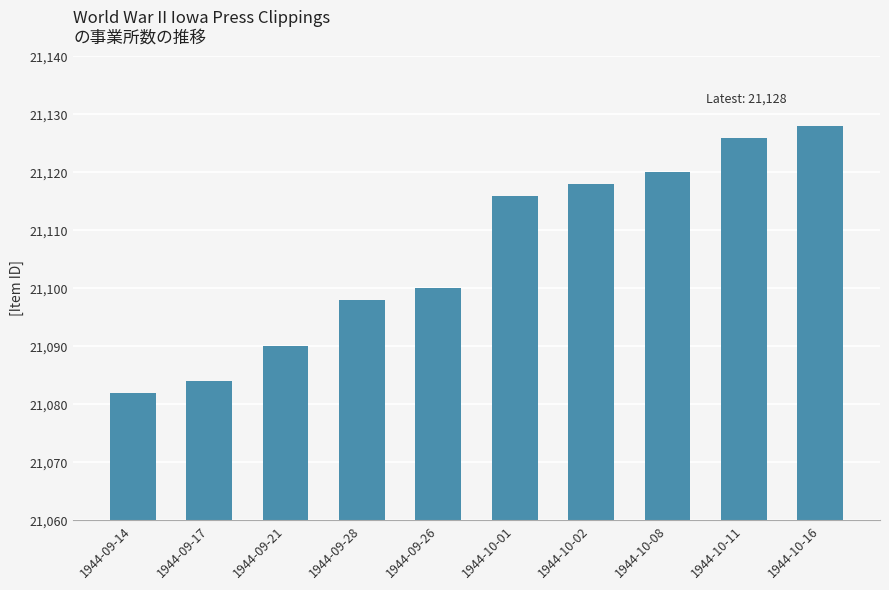

Between 1944-09-17 and 1944-10-08, which is larger?

1944-10-08